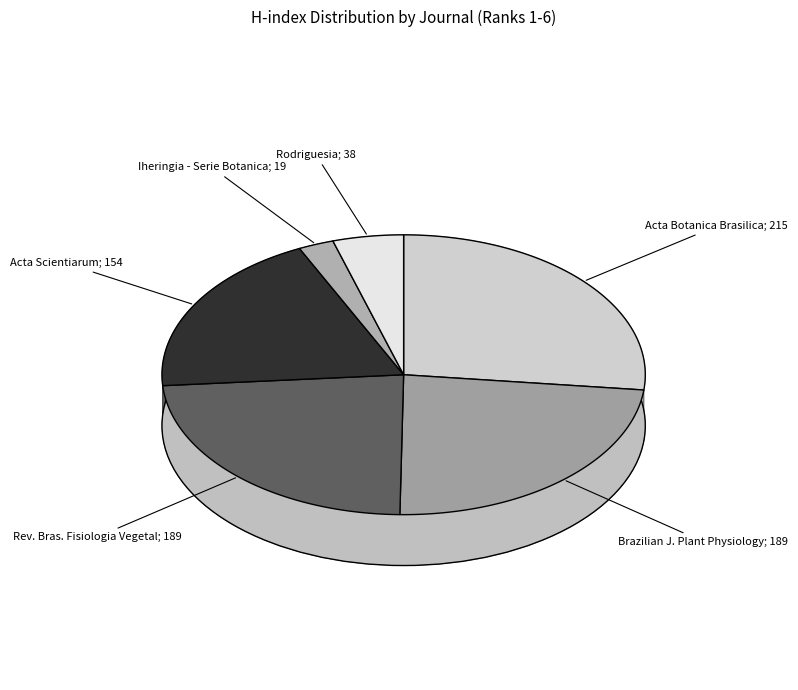

The Rank 2: Brazilian Journal of Plant Physiology slice represents 24% of the pie. True or false?

True